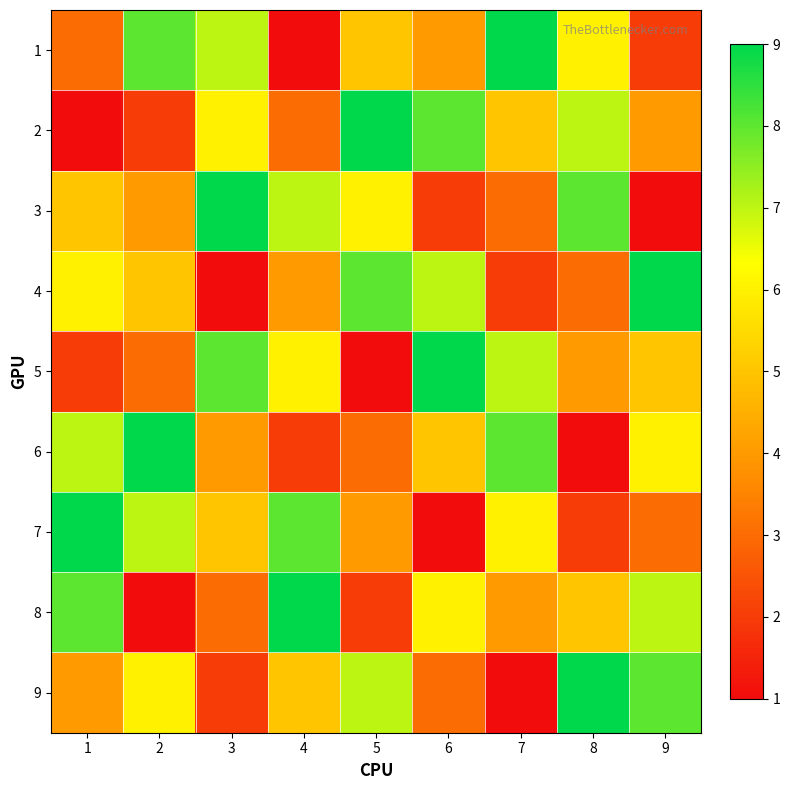

At how many categories does at least one series exceed 7?

9